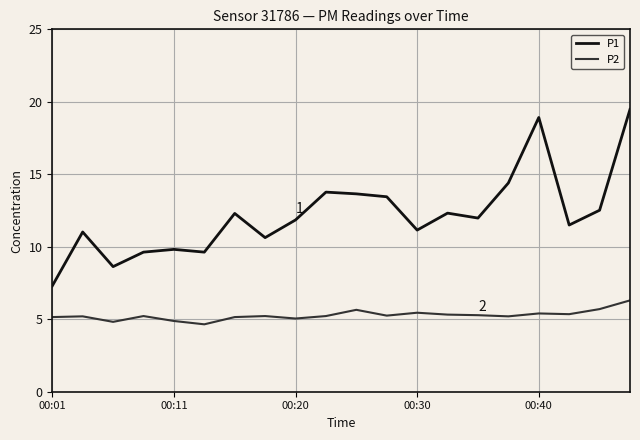

Rank the series by their maximum value, from highest to lowest.

P1, P2